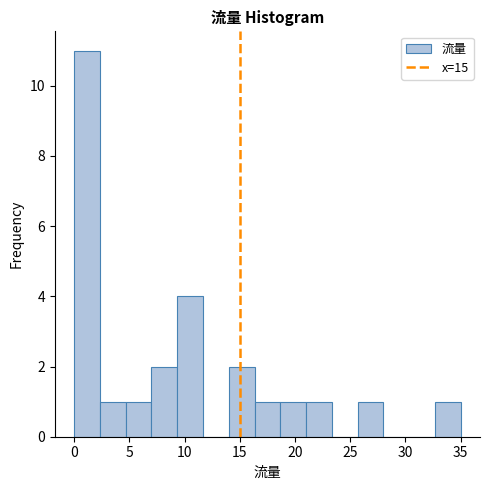

Reading left to right, list every bar in this chart as the range it spans on the x-axis followed by its height. Neither the bar edges nor the heights are printed on the chart, so give them approximately, as read against the axes.

0.0 to 2.5: 11
2.5 to 4.5: 1
4.5 to 7.0: 1
7.0 to 9.5: 2
9.5 to 11.5: 4
11.5 to 14.0: 0
14.0 to 16.5: 2
16.5 to 18.5: 1
18.5 to 21.0: 1
21.0 to 23.5: 1
23.5 to 25.5: 0
25.5 to 28.0: 1
28.0 to 30.5: 0
30.5 to 32.5: 0
32.5 to 35.0: 1